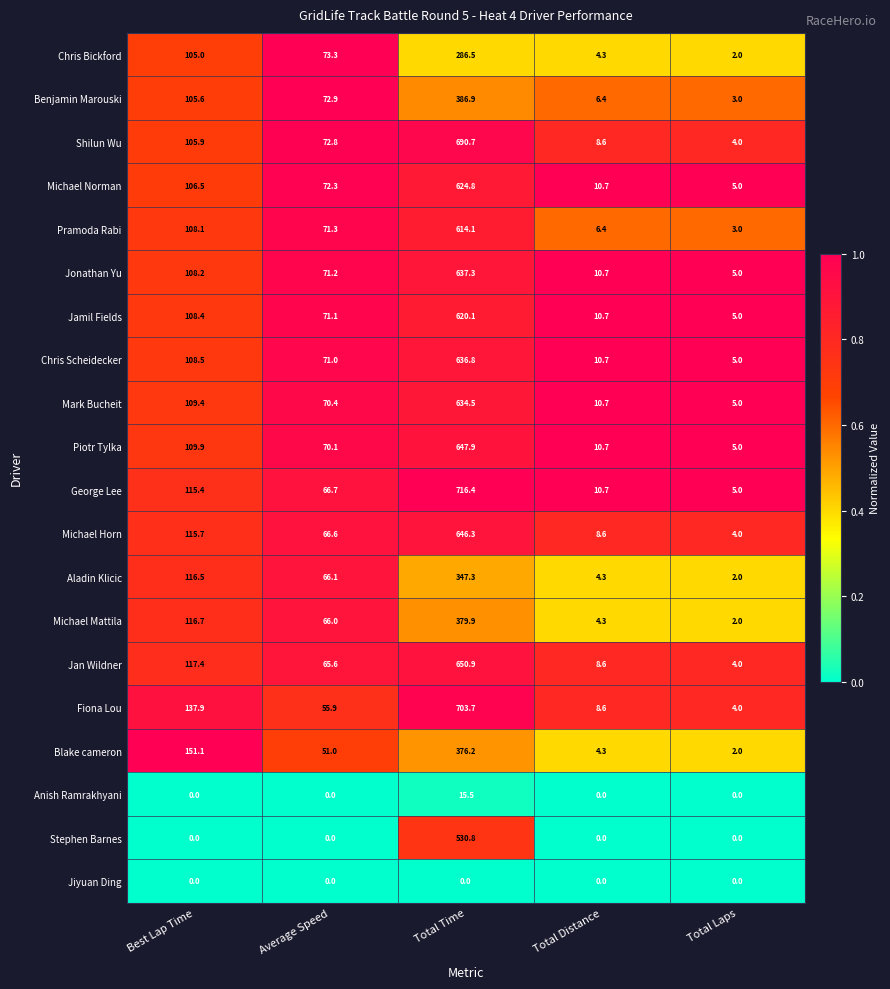

The Jiyuan Ding series shows 0.0 at Total Time. True or false?

True